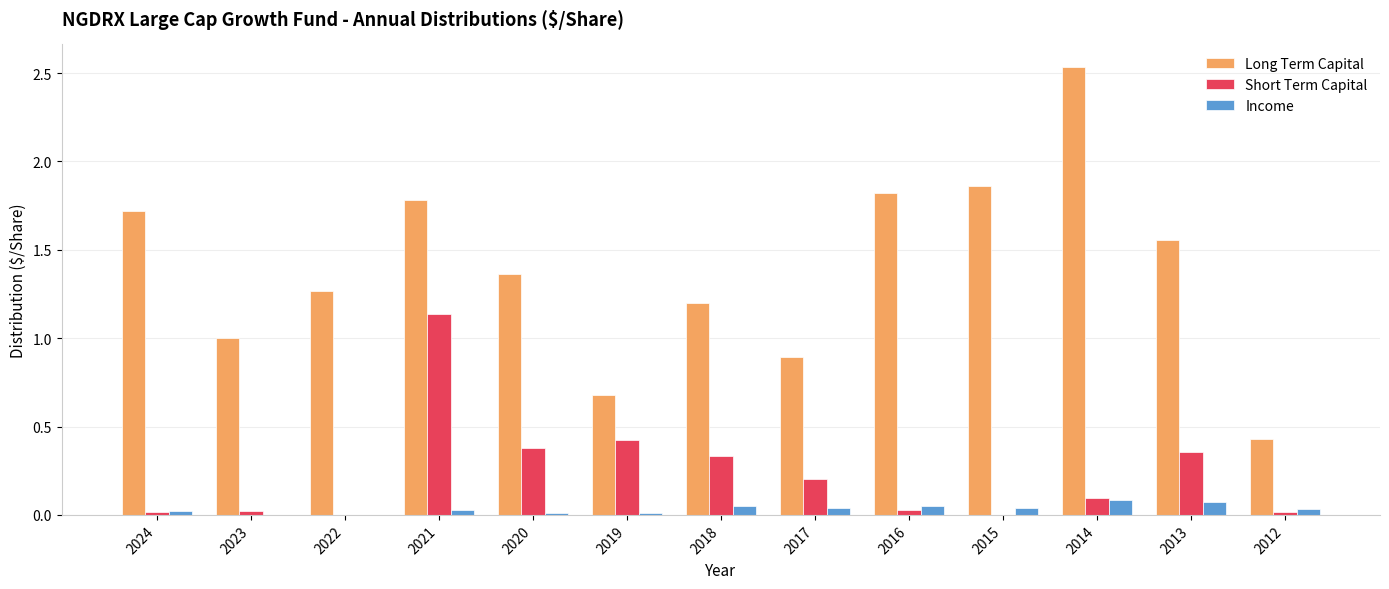

Between 2019 and 2012, which series saw the biggest shift?

Short Term Capital